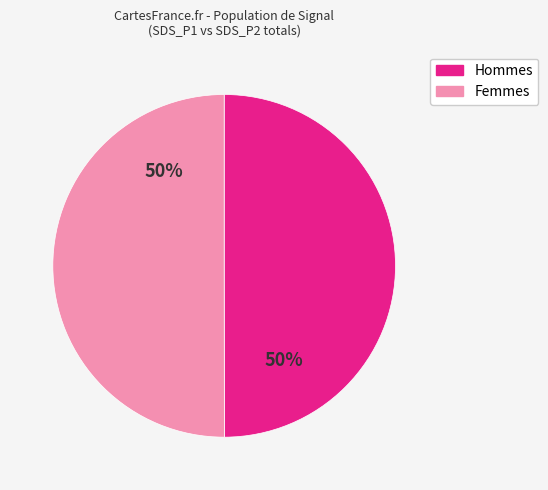

To the nearest percent, what is the average slice percentage?

50%